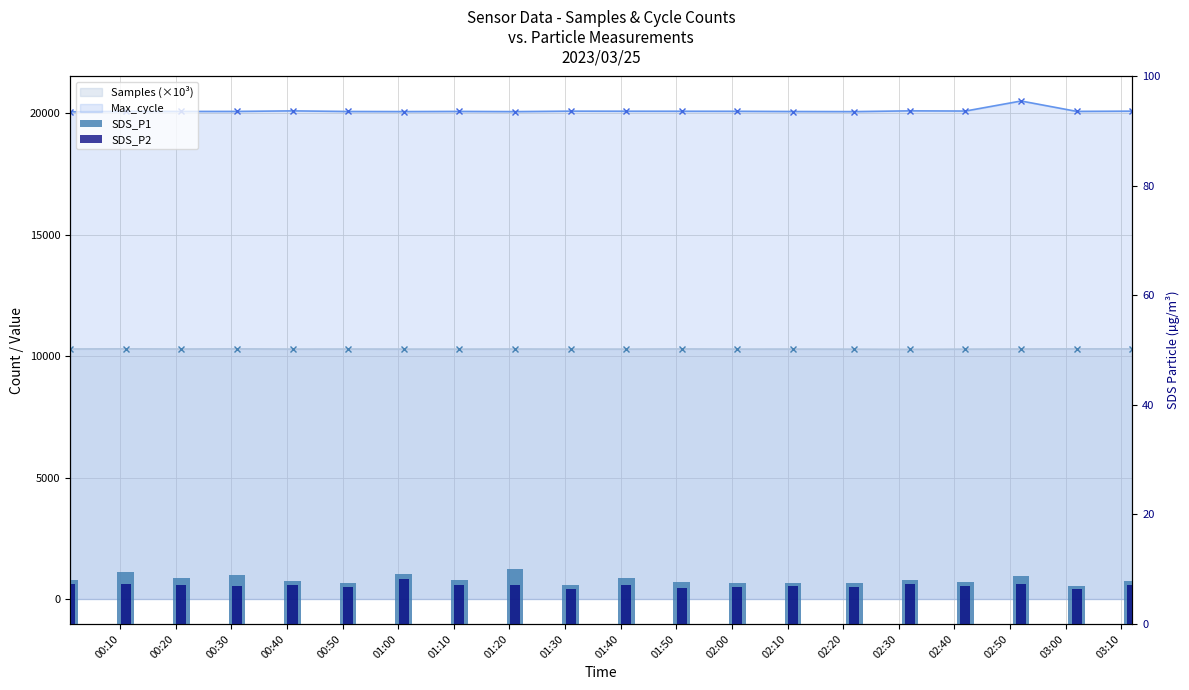

Between 02:40 and 03:10, which series saw the biggest shift?

Max_cycle